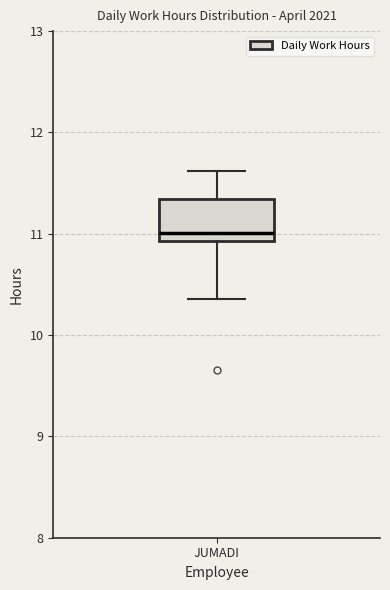

Read this box plot against the y-axis: the position of the median line, the range covered by the box, and the ends of both whiskers. The values are not printed on the chart, so give them approximately, as read against the axis.

median 11.0, box 10.9 to 11.3, whiskers 10.4 to 11.6